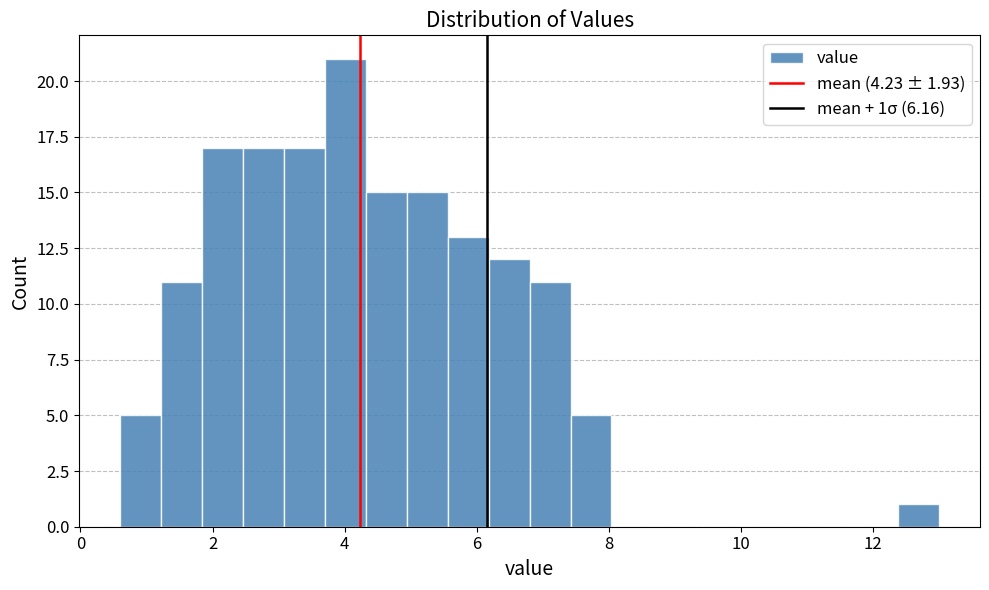

Read against the x-axis, roughly where is the centre of the tallest bar?

4.0